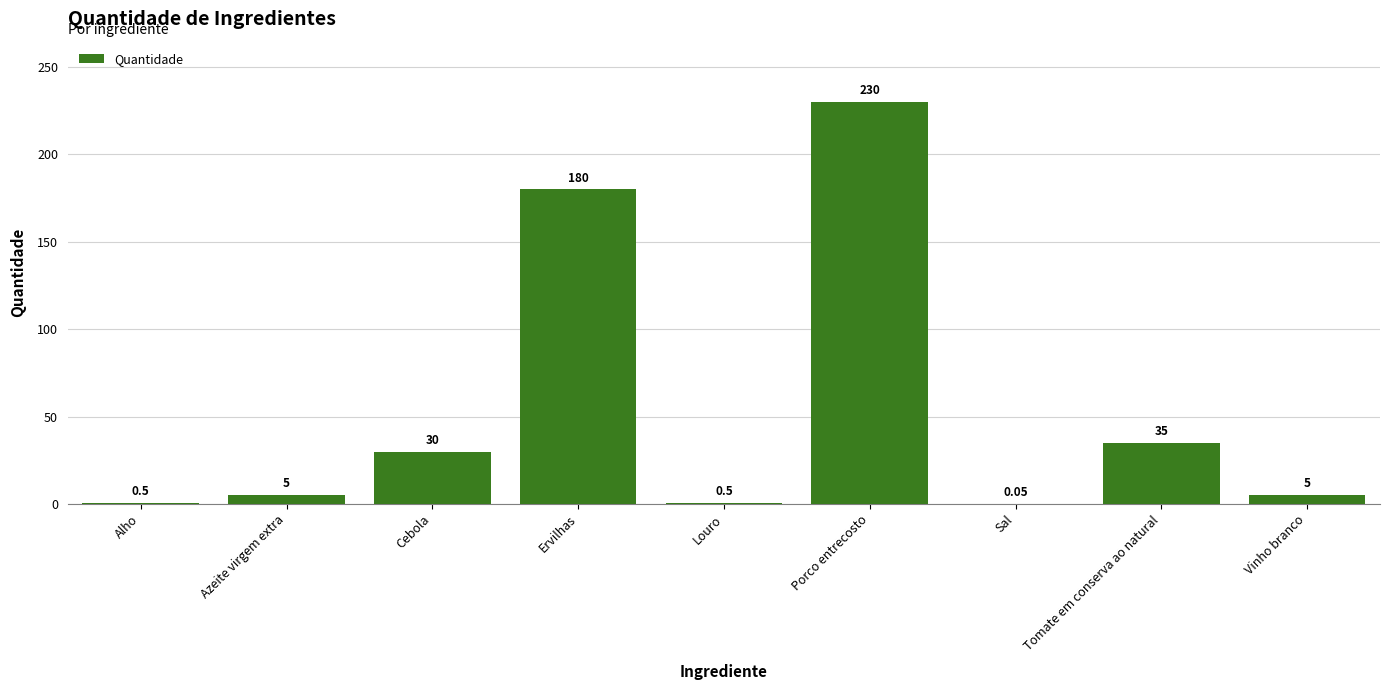

Approximately how many times larger is the value at Tomate em conserva ao natural compared to Azeite virgem extra?

7.0